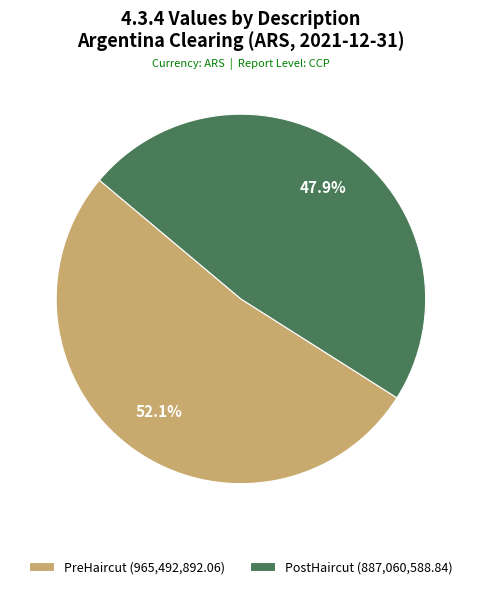

Which slice is the largest?

PreHaircut